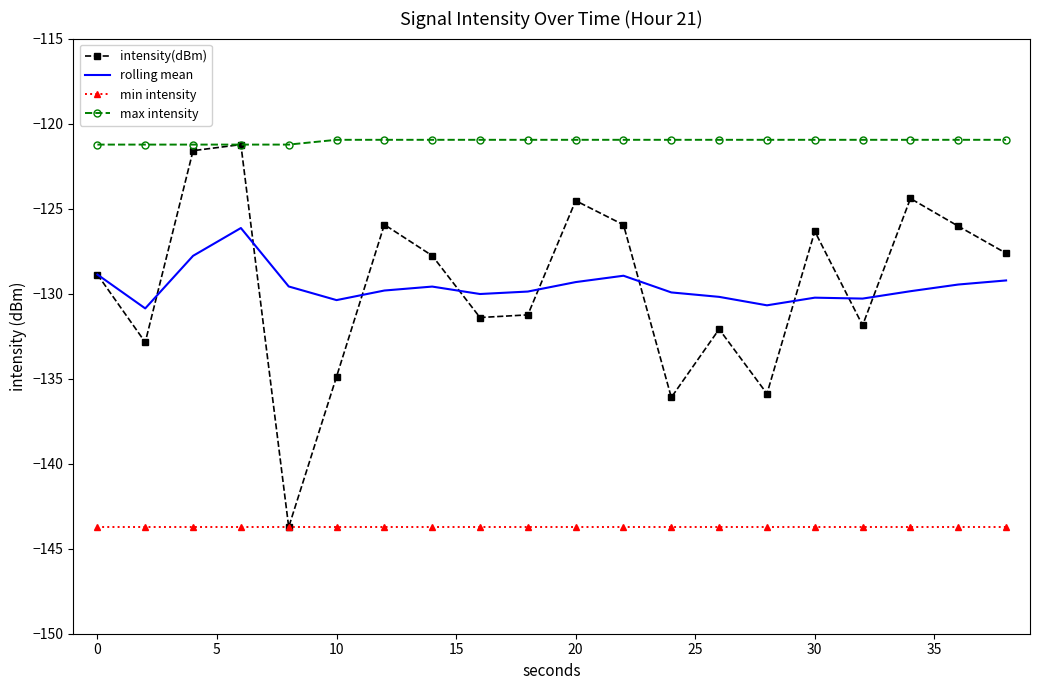

Which series has the largest total across all categories?

max intensity